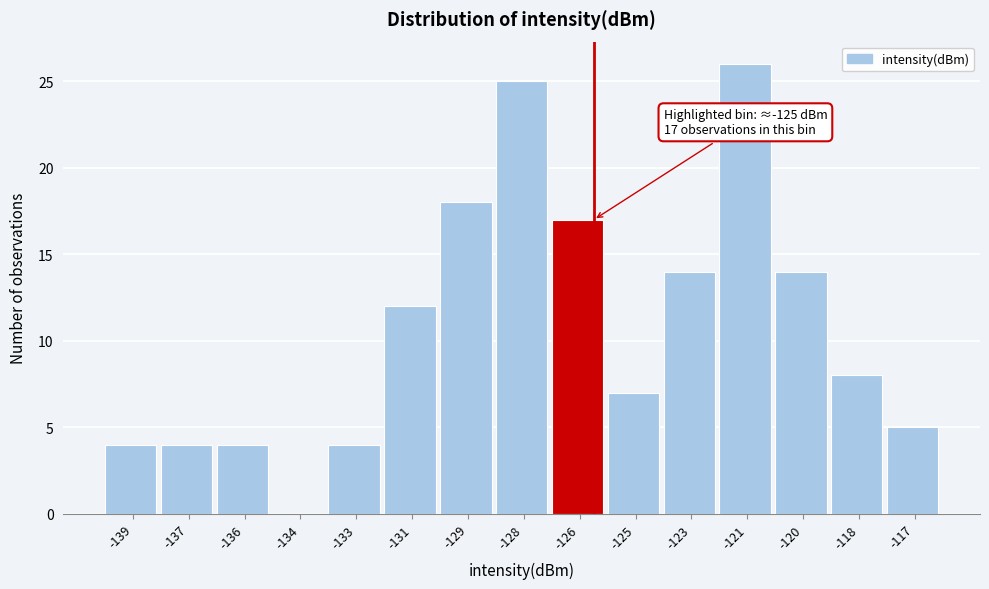

Reading left to right, extract all data points from this chart.

-139=4	-137=4	-136=4	-134=0	-133=4	-131=12	-129=18	-128=25	-126=17	-125=7	-123=14	-121=26	-120=14	-118=8	-117=5